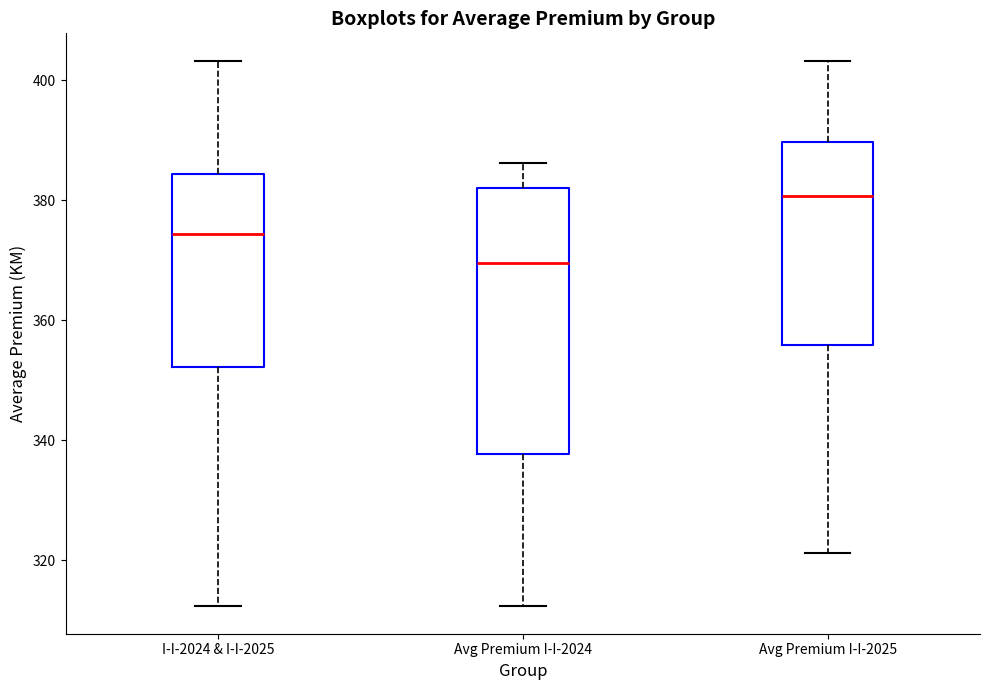

Which box's median line is the highest?

Avg Premium I-I-2025